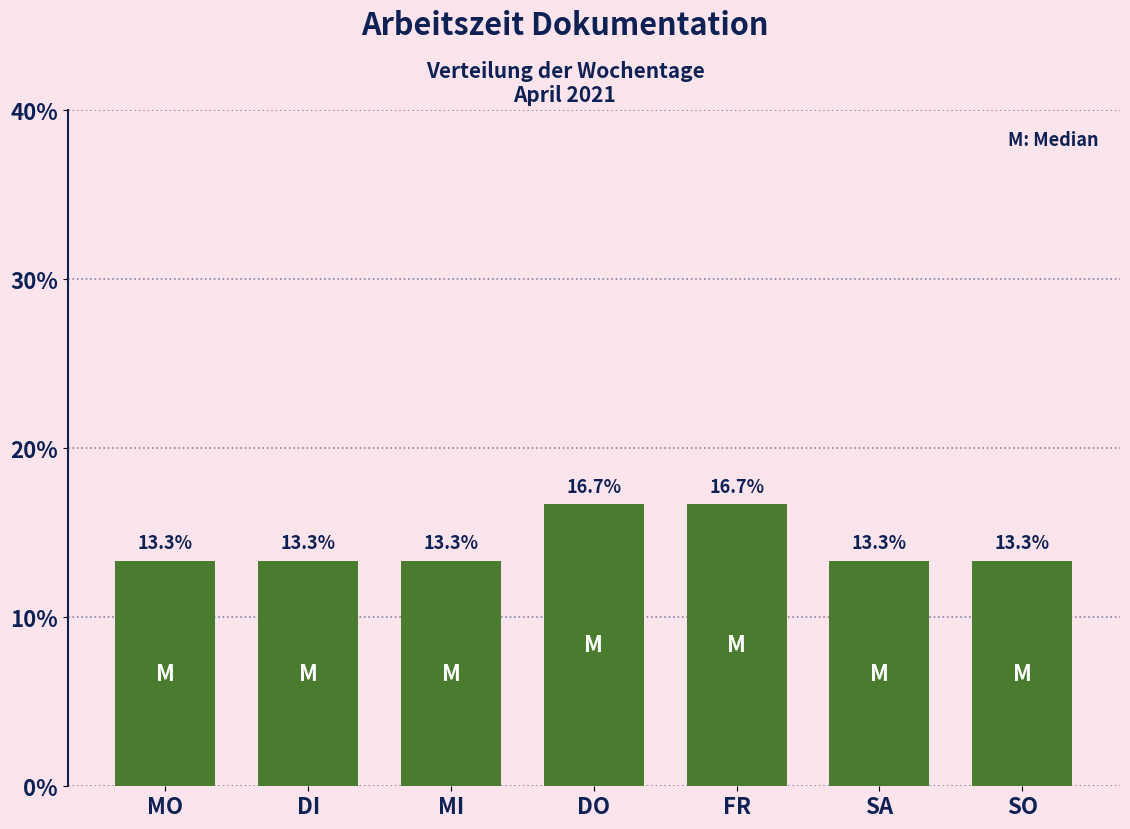

Reading right to left, list all the values displayed in this chart.

SO=13.3	SA=13.3	FR=16.7	DO=16.7	MI=13.3	DI=13.3	MO=13.3